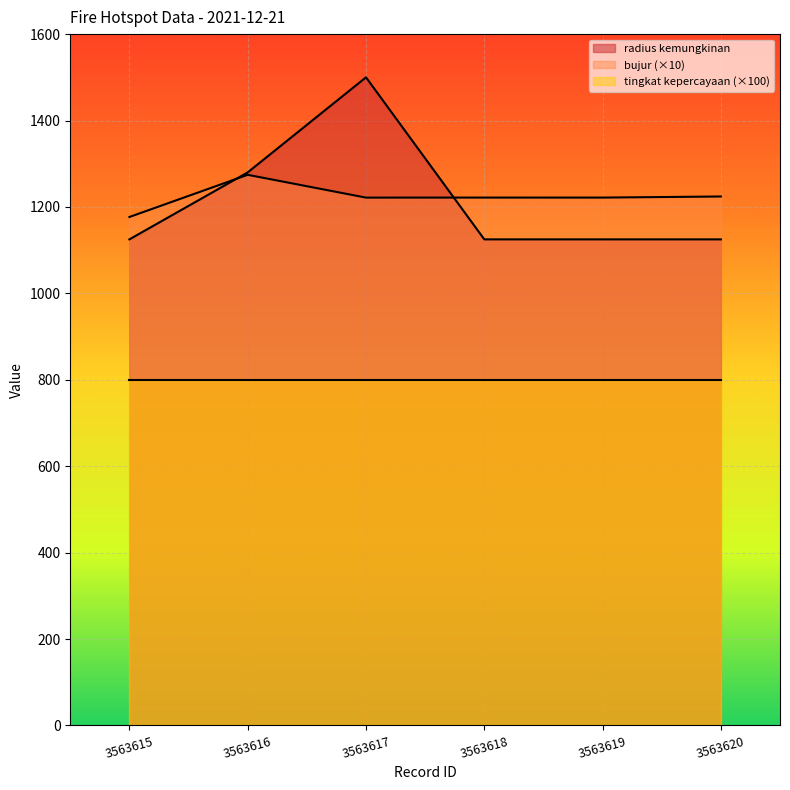

Between 3563617 and 3563619, which is larger?

3563617